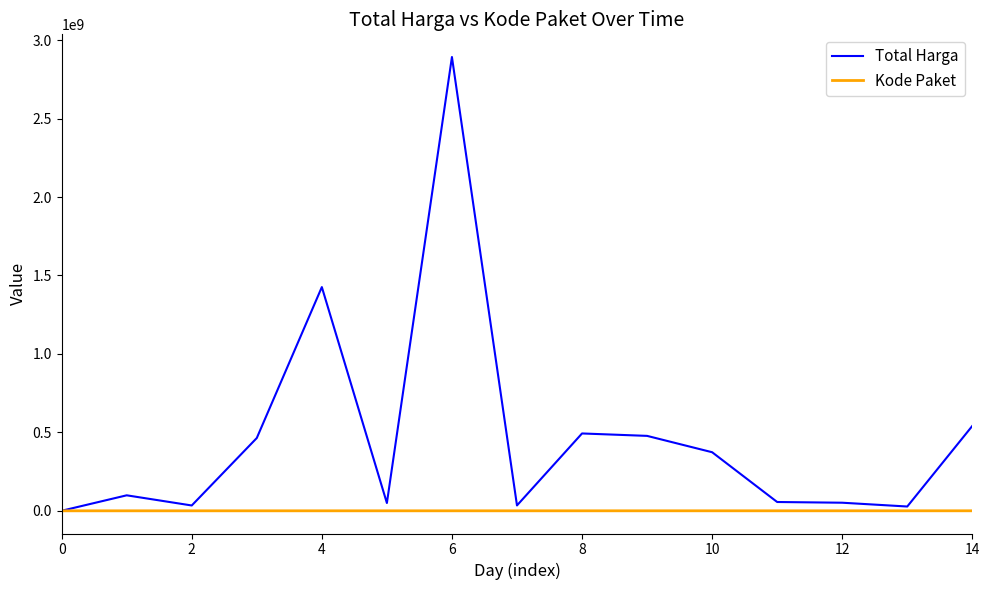

Which series has the widest spread of values?

Total Harga